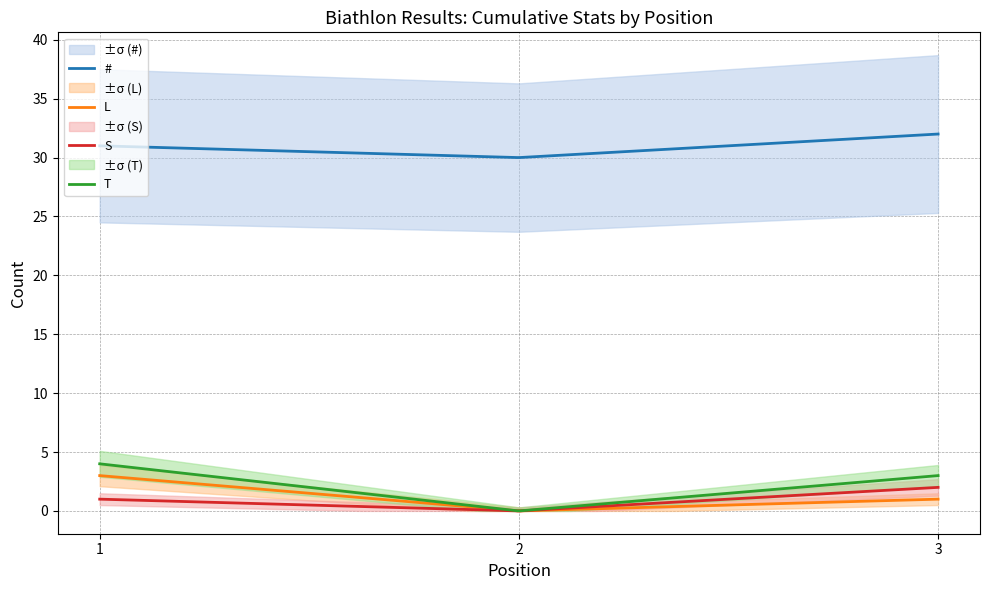

What is the sum of the L values at 2 and 1?

3